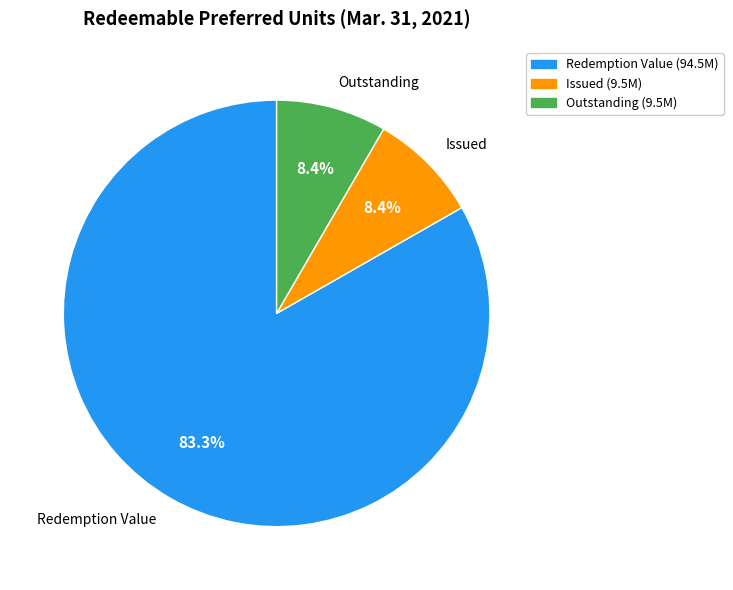

Which category has the biggest portion of the pie?

Redemption Value